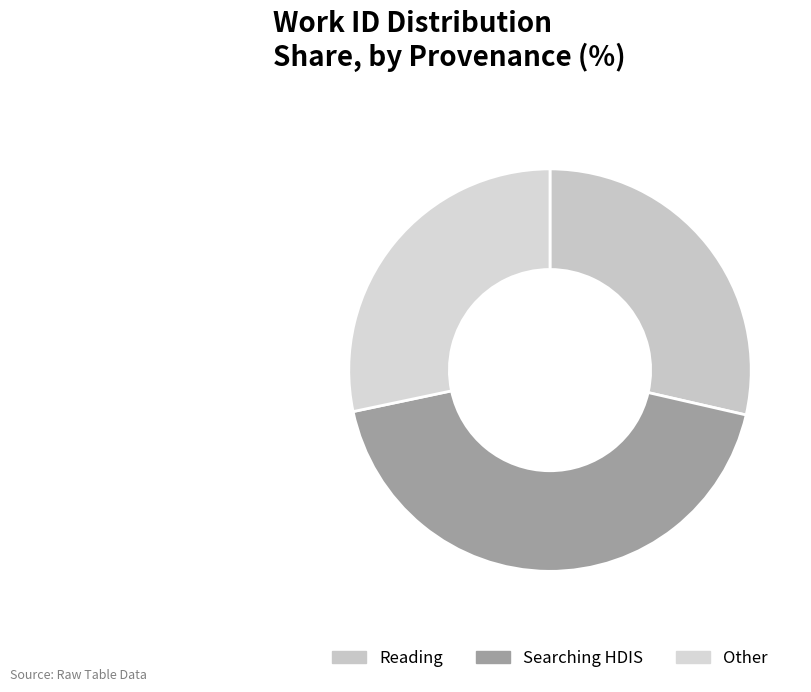

How many segments does this pie chart have?

3